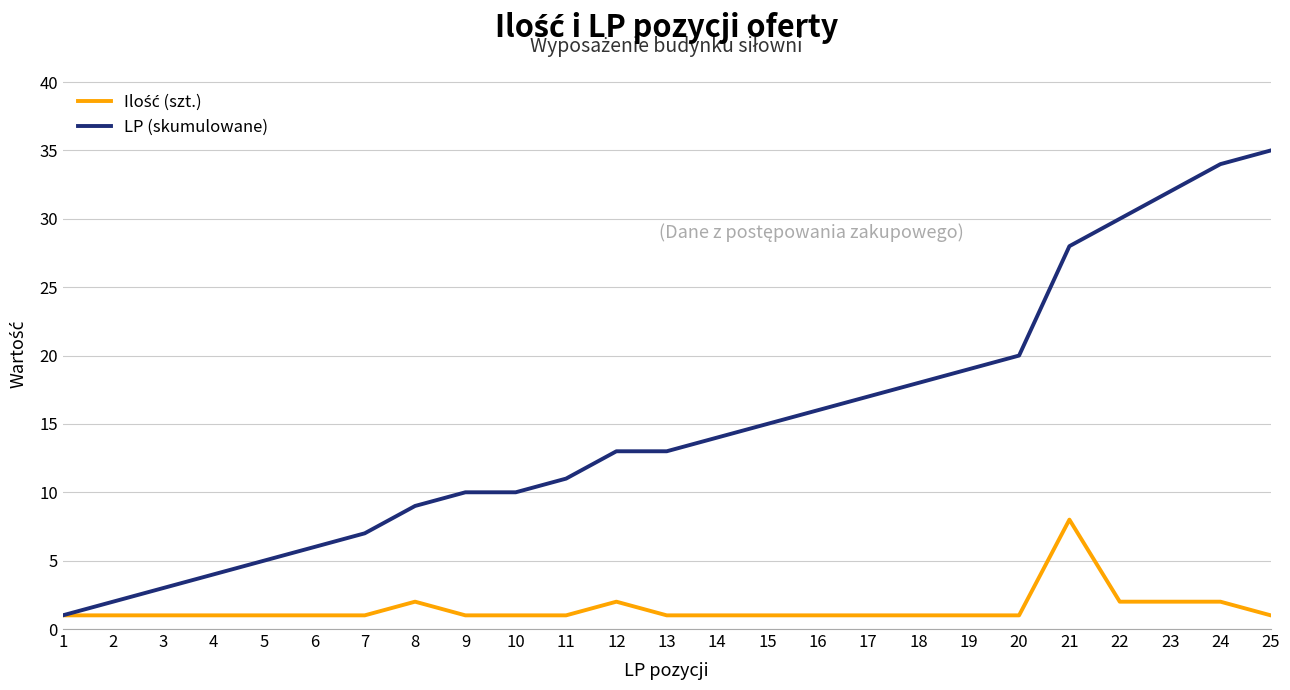

Which series has the widest spread of values?

LP (skumulowane)